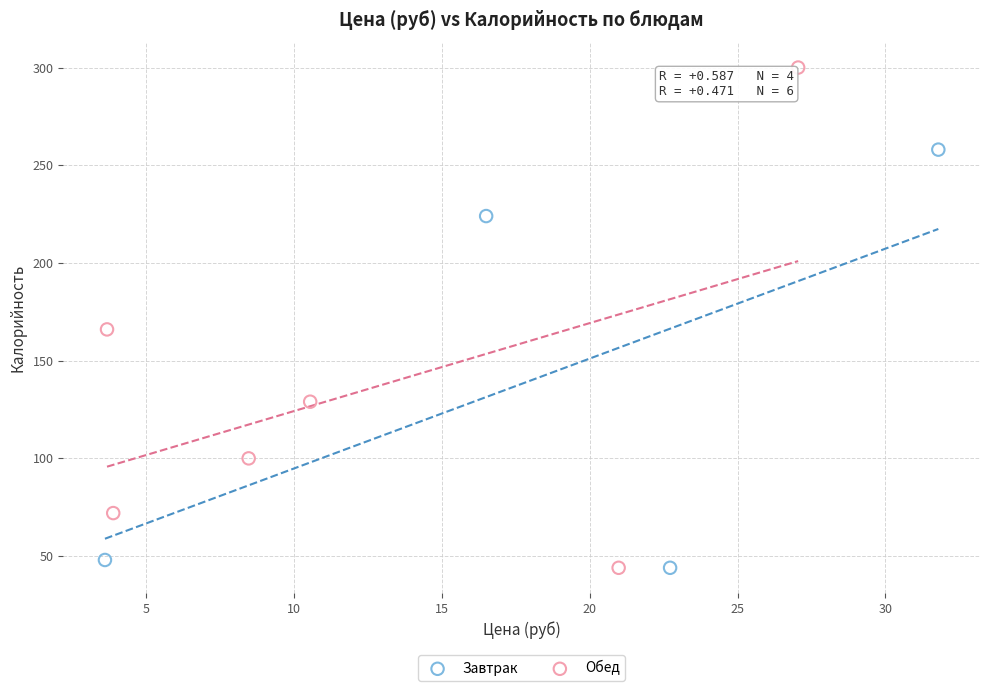

Which series has the largest Y range (max minus min)?

Обед